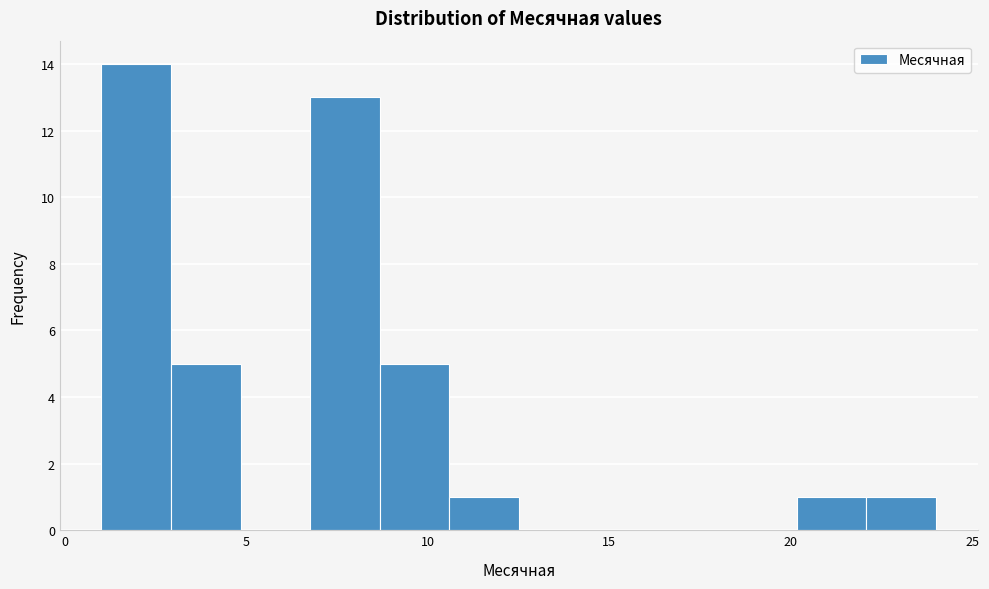

Around what value on the x-axis is the tallest bar? Give the approximate position of its centre, as read against the axis.

2.0